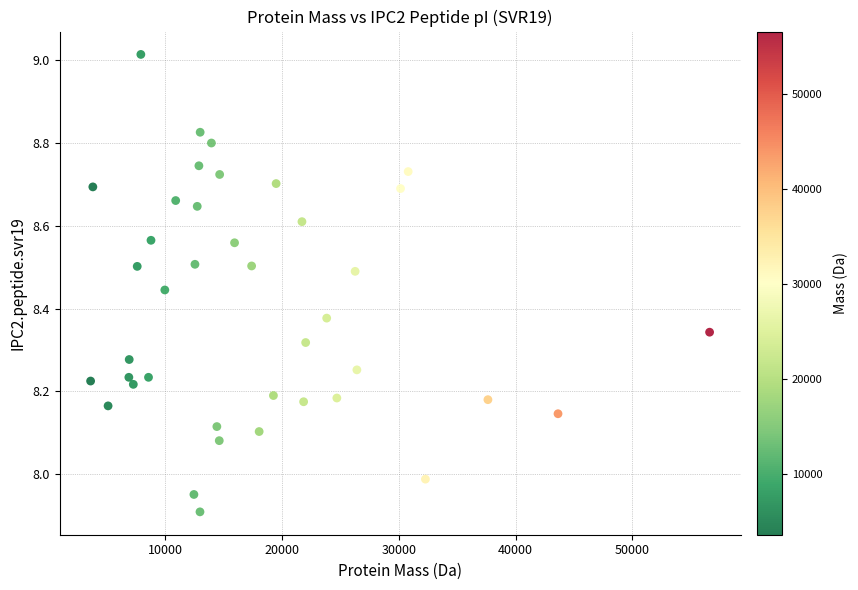

What is the range of Y values (max minus min)?

1.1